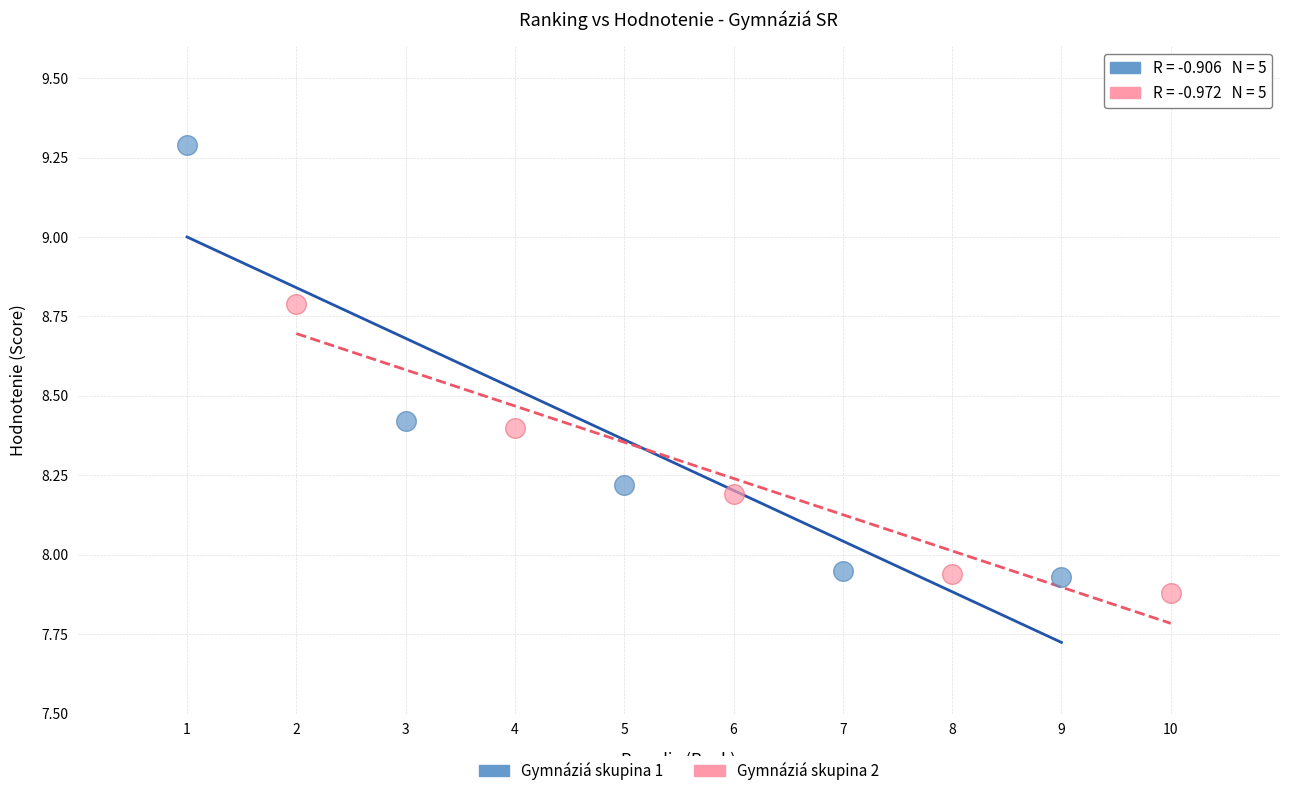

What are all the series names shown in the legend?

Gymnáziá skupina 1, Gymnáziá skupina 2